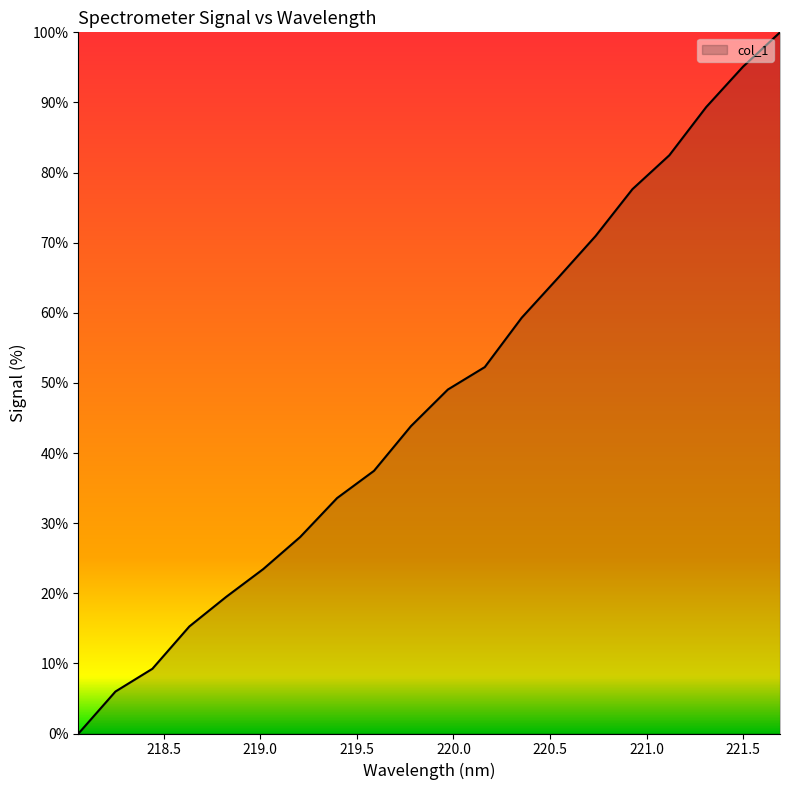

Does the chart display data point markers on the line(s)?

No